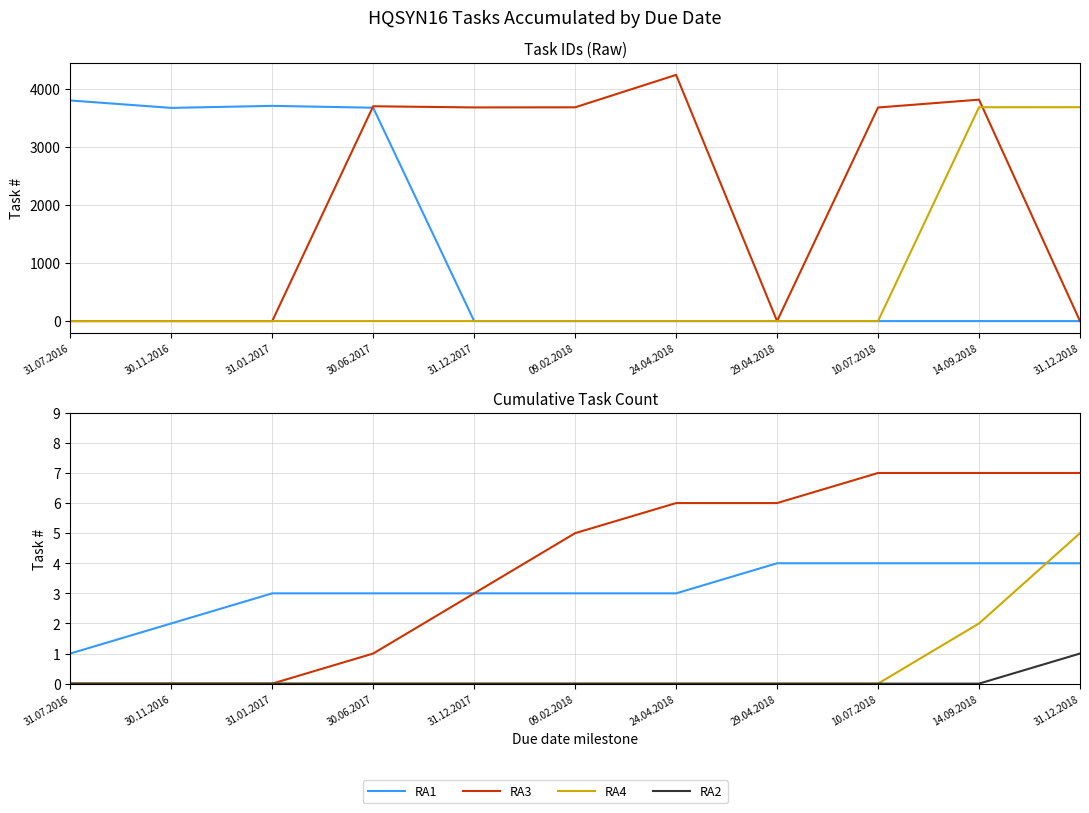

Which has a higher value, 30.11.2016 or 10.07.2018?

10.07.2018